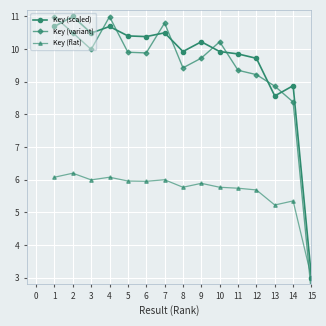

What is the value of the Key (scaled) point at the 10th from the left?

9.9